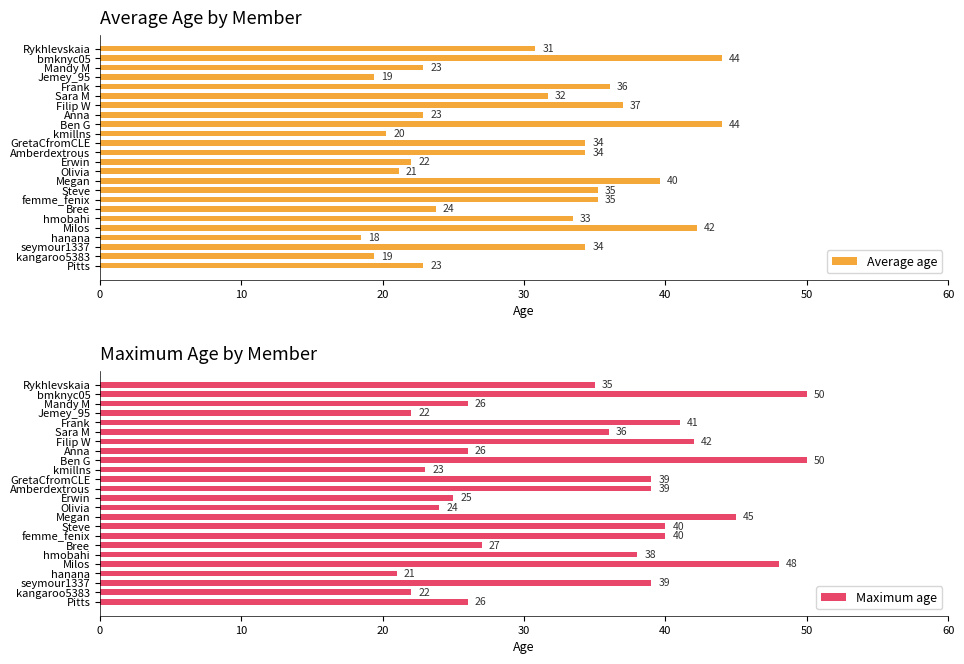

Is it true that Maximum age equals 41 at Frank?

True